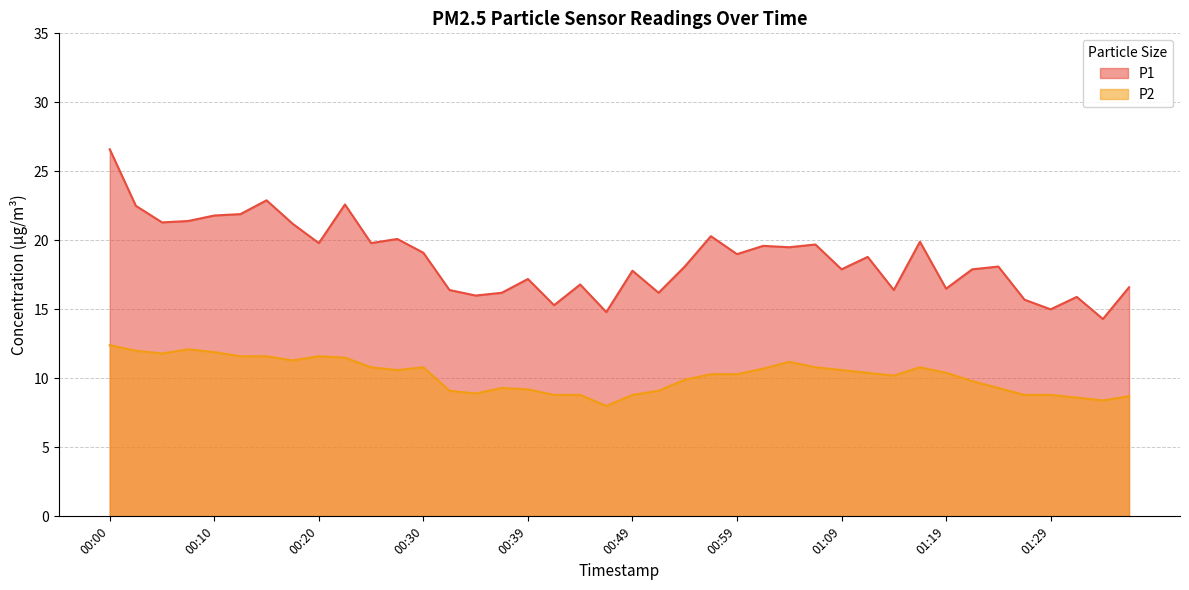

At how many categories does at least one series exceed 23?

1